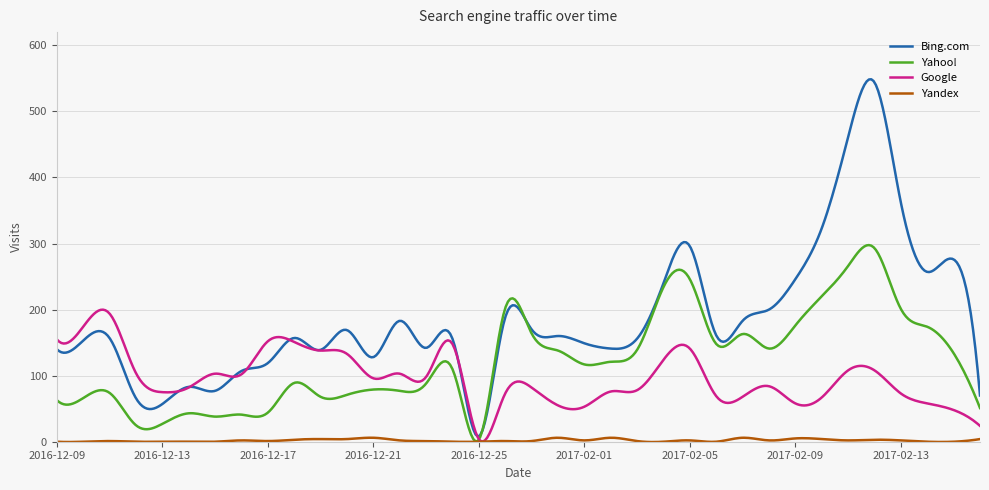

Which series has the largest range (max minus min)?

Bing.com